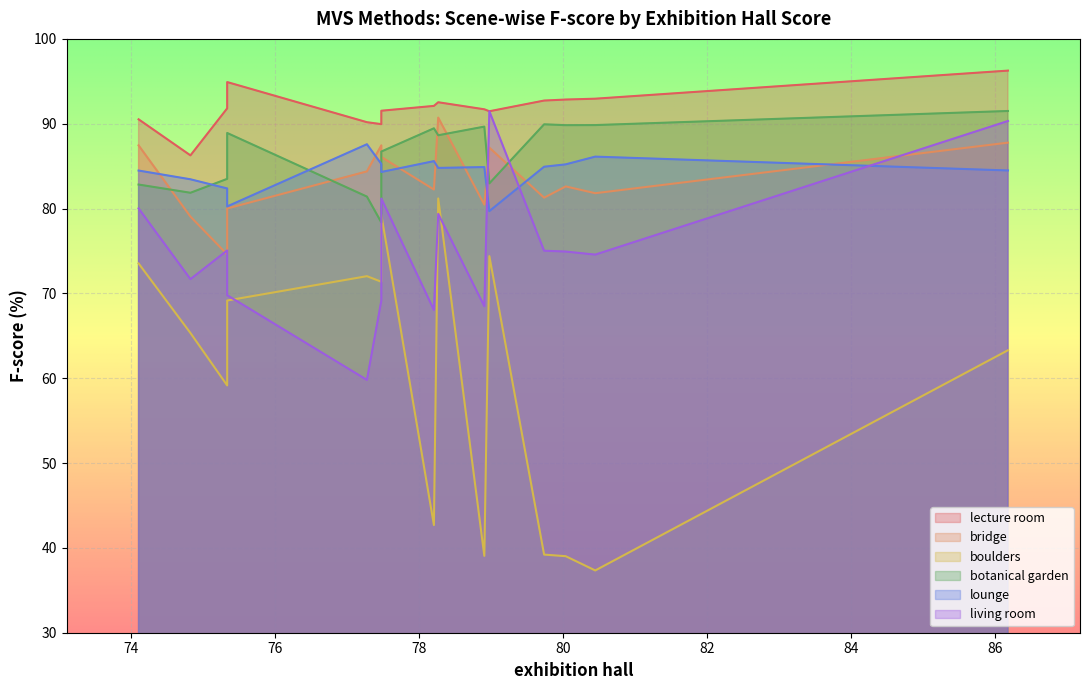

How many interior local peaks does the lecture room series have?

2